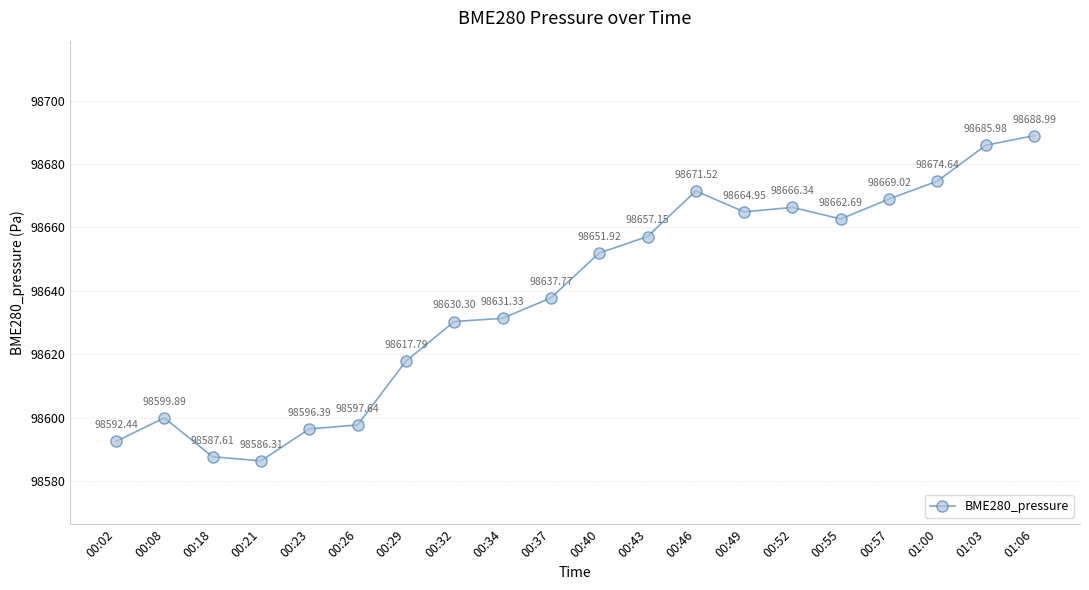

What is the value of the 4th point from the left?

98586.3